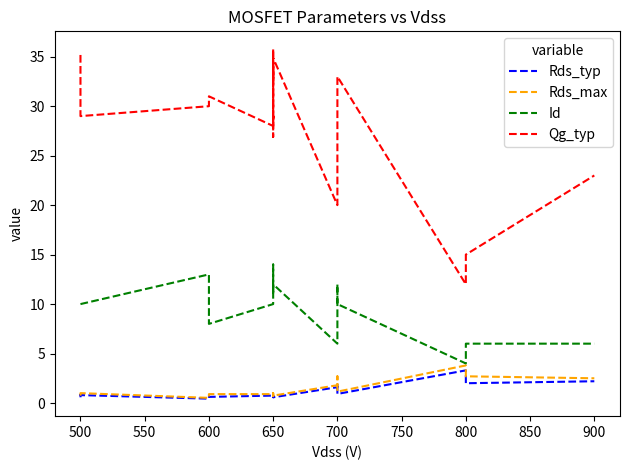

What is the difference between the maximum and minimum values in the Id series?

10.0